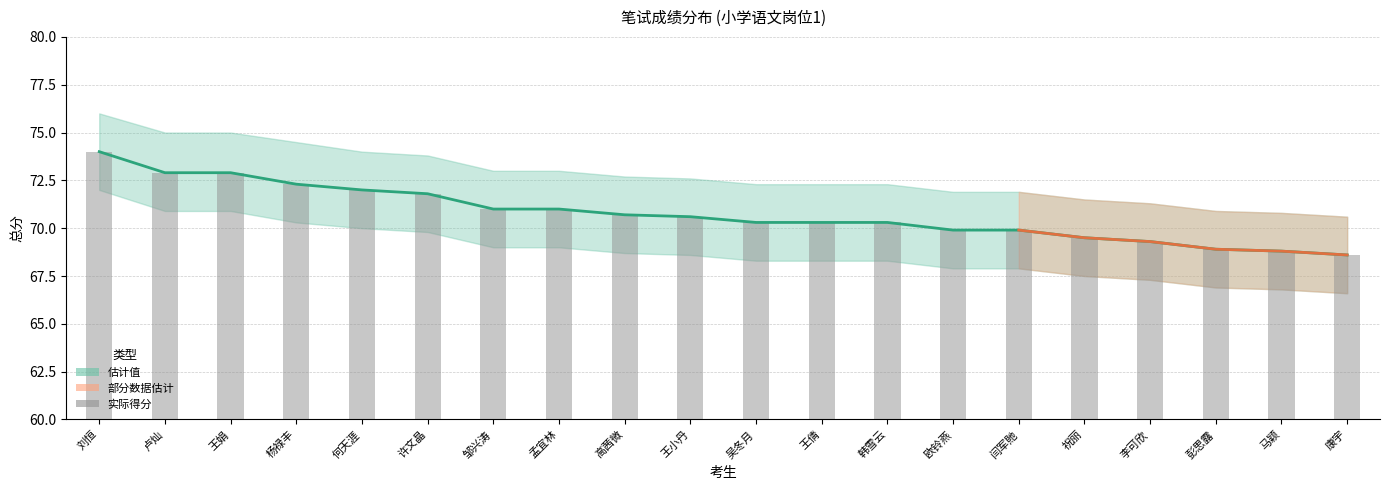

At which label does upper_band reach its peak?

刘恒